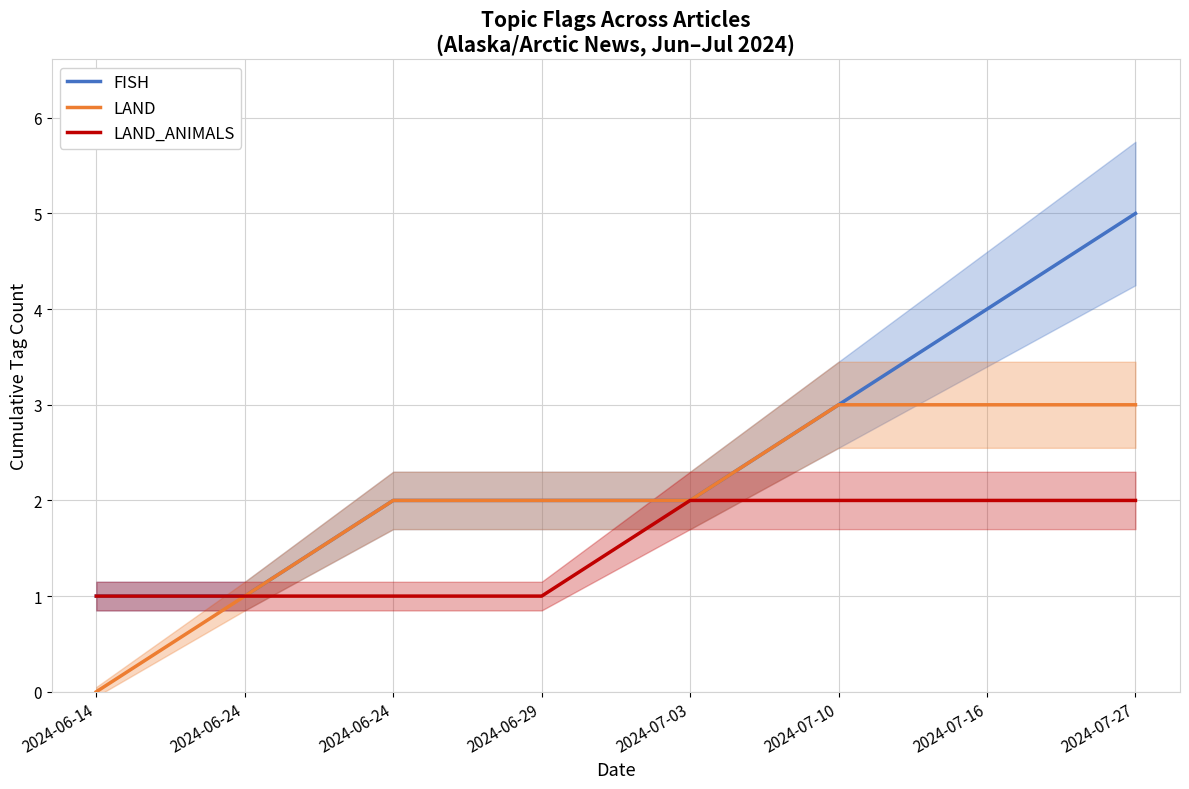

How many LAND values are between 2 and 3?

6